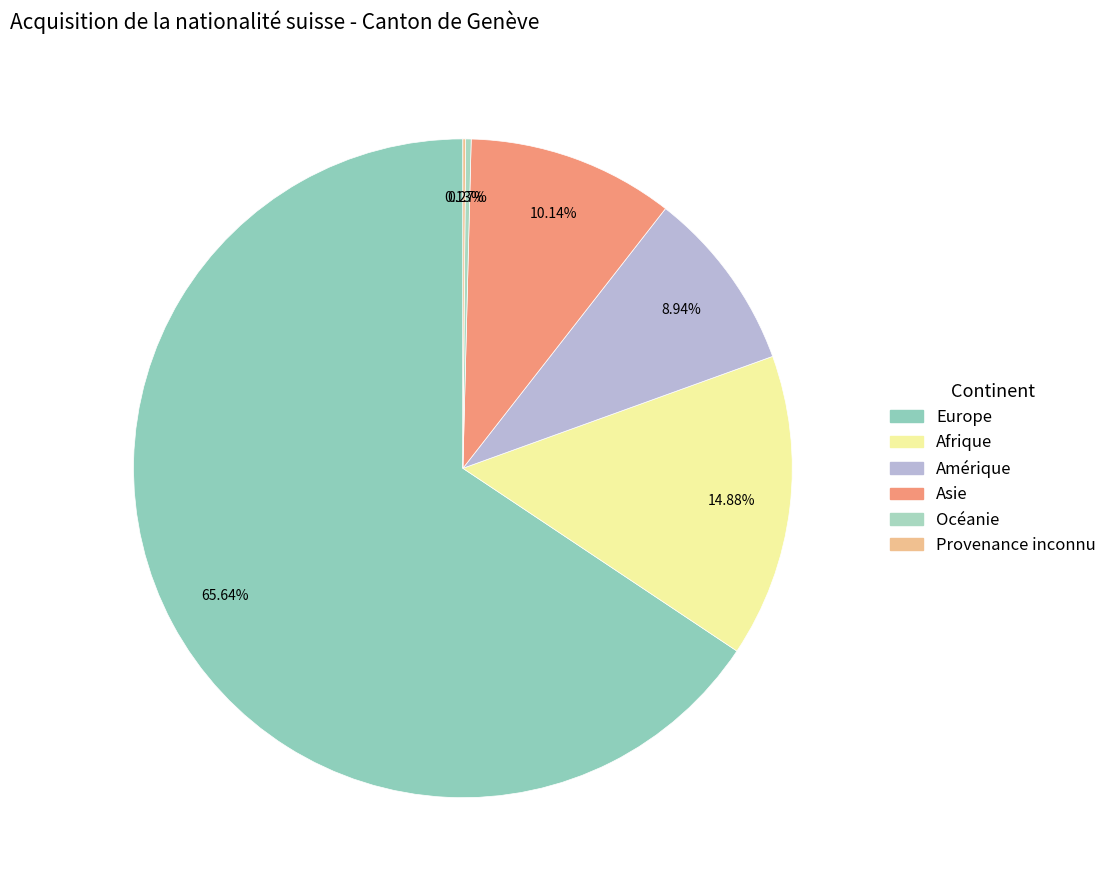

Which slice is the largest?

Europe